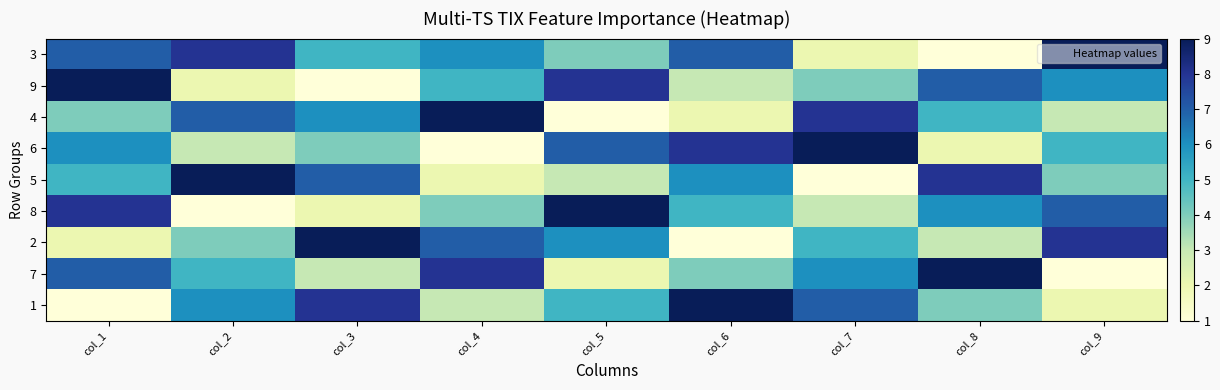

Rank the series at col_3 from lowest to highest value.

9, 8, 7, 6, 3, 4, 5, 1, 2